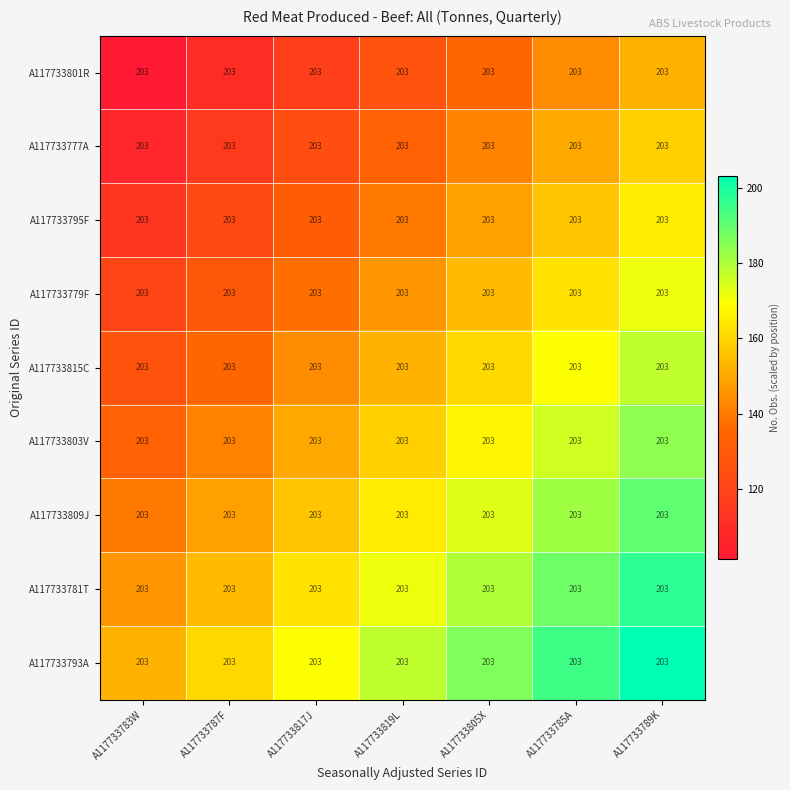

List the labels in order of A117733809J value, largest first.

A117733789K, A117733785A, A117733805X, A117733819L, A117733817J, A117733787F, A117733783W